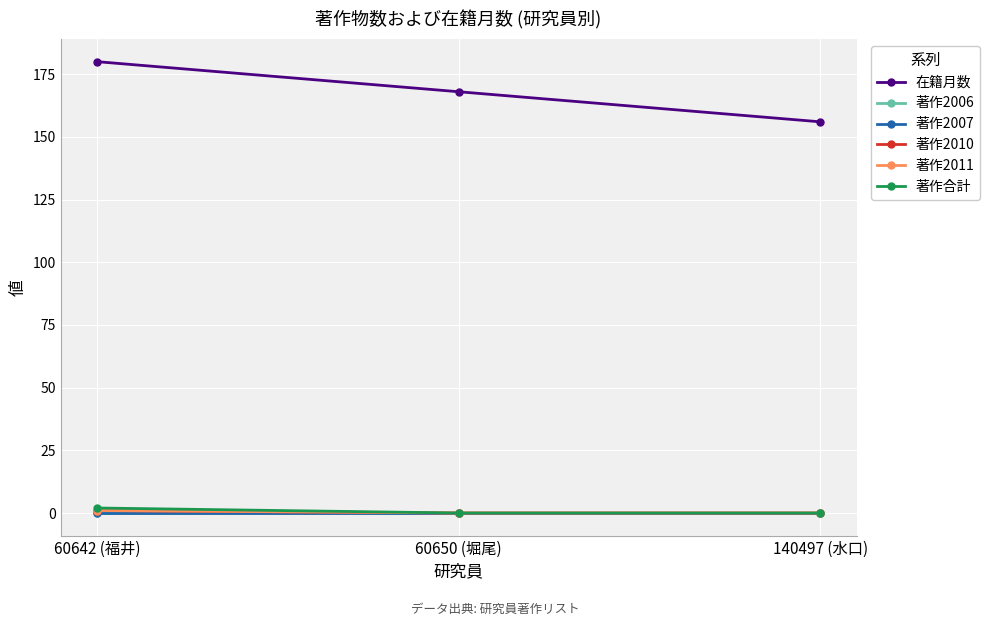

What is the total value across all series at 60642 (福井)?

184